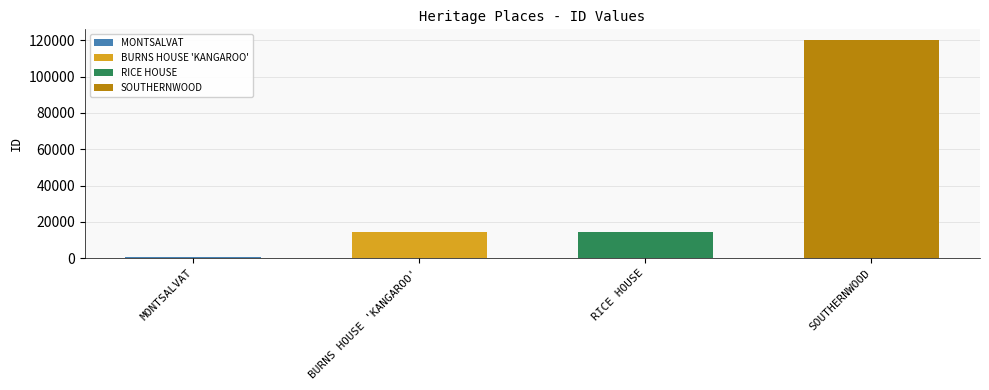

At which label does the data first exceed 14272?

SOUTHERNWOOD